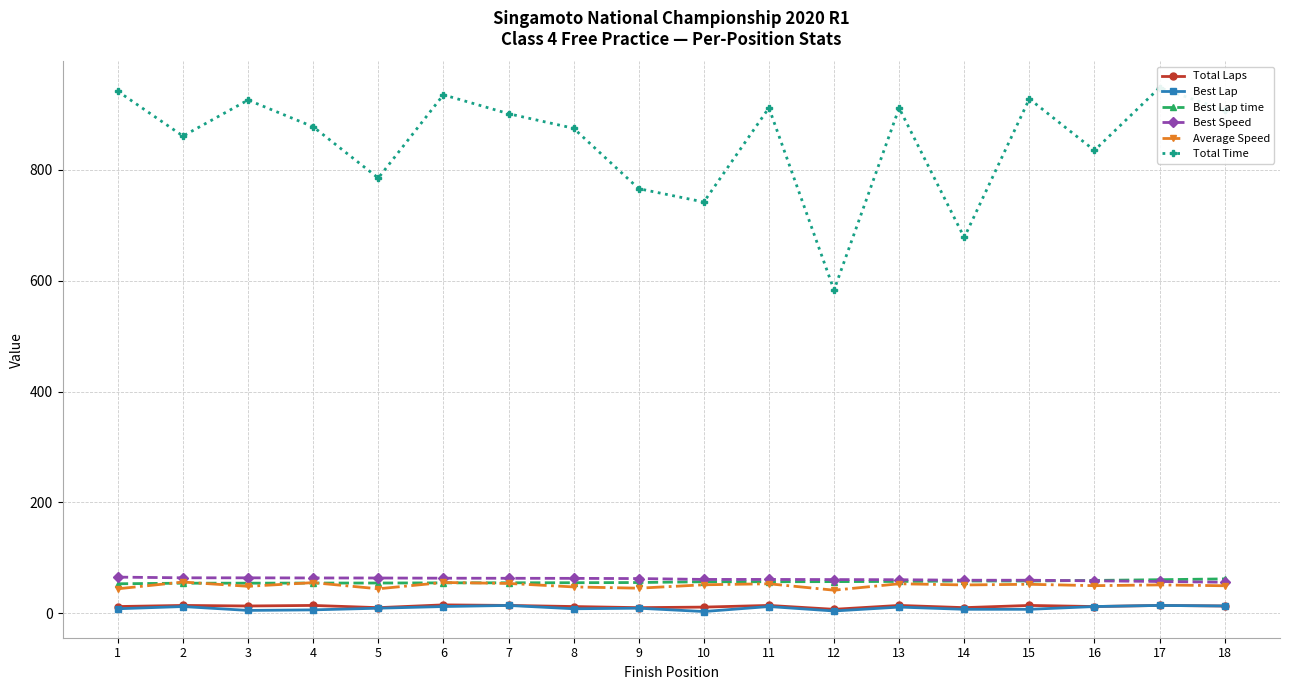

True or false: Best Lap time has a value of 60.4 at 17.

True